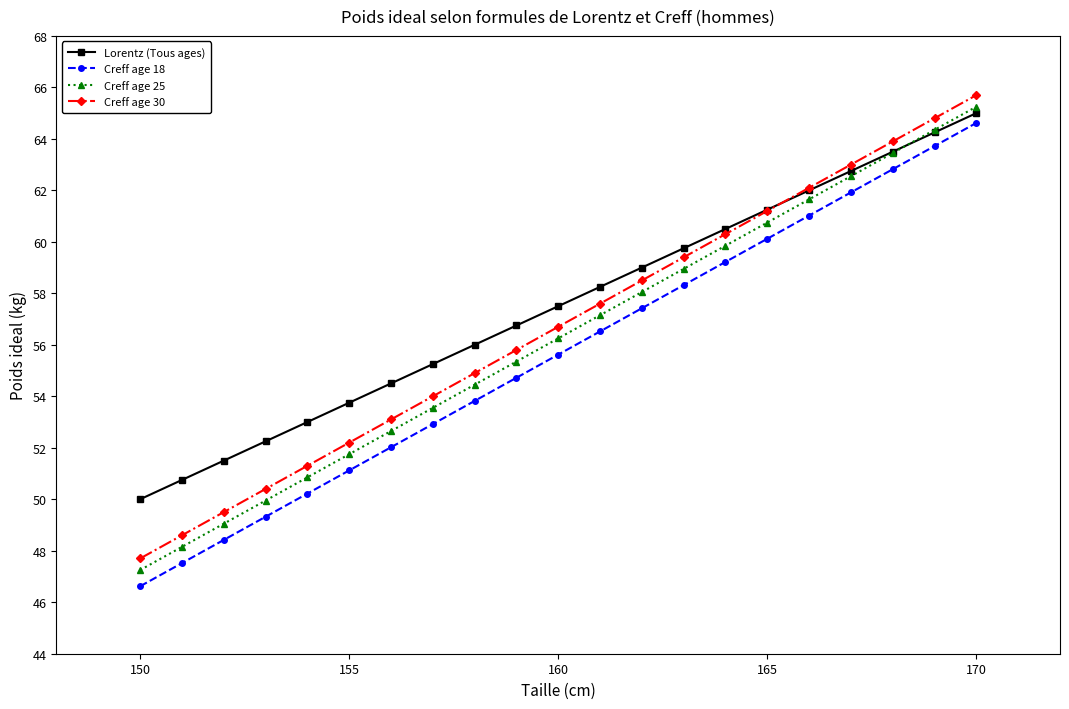

What is the value of the Creff age 30 point at the 21st from the left?

65.7